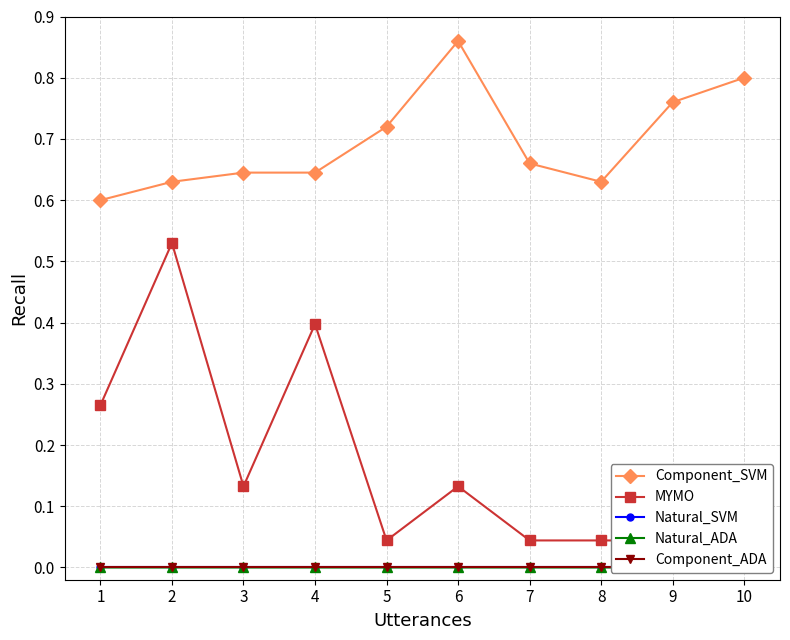

True or false: Component_SVM and MYMO cross at least once.

False